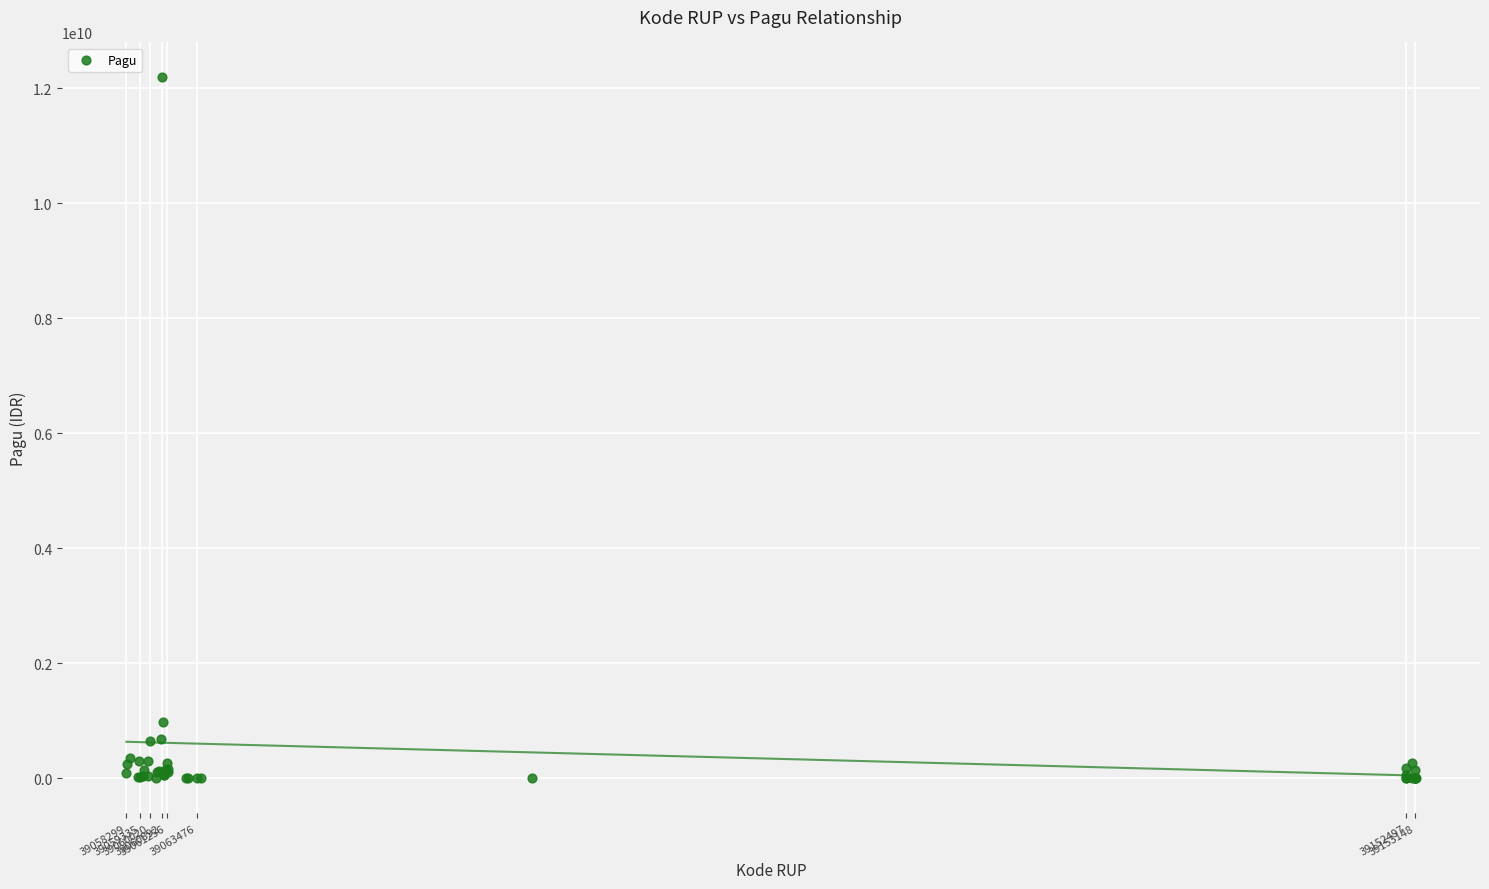

What Y value in the scatter plot is closest to 6092566000?

971640000